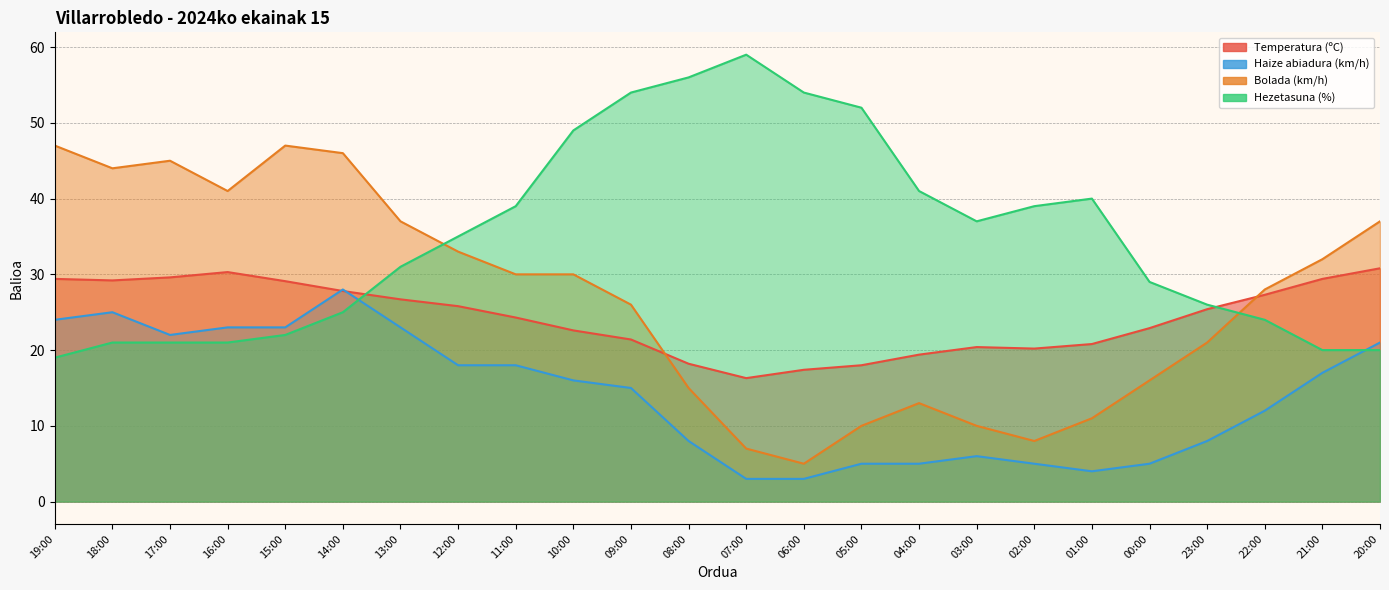

At how many categories does at least one series exceed 20?

24